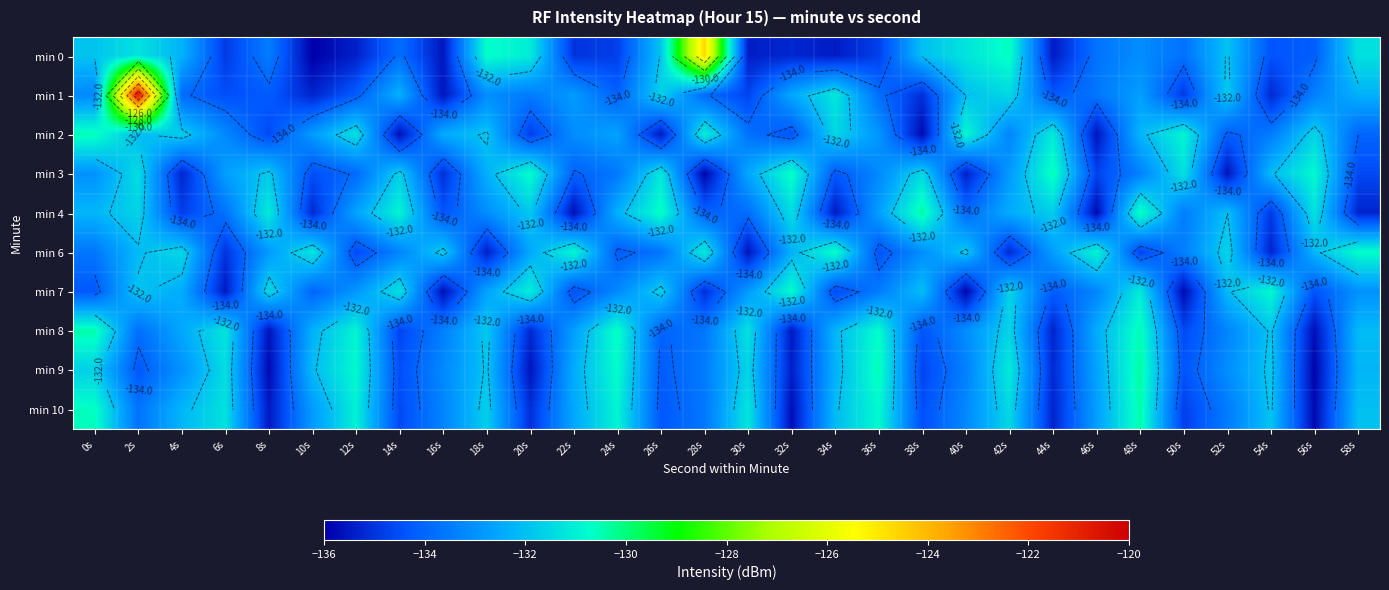

What is the spread (max minus min) of values at 26s?

4.9